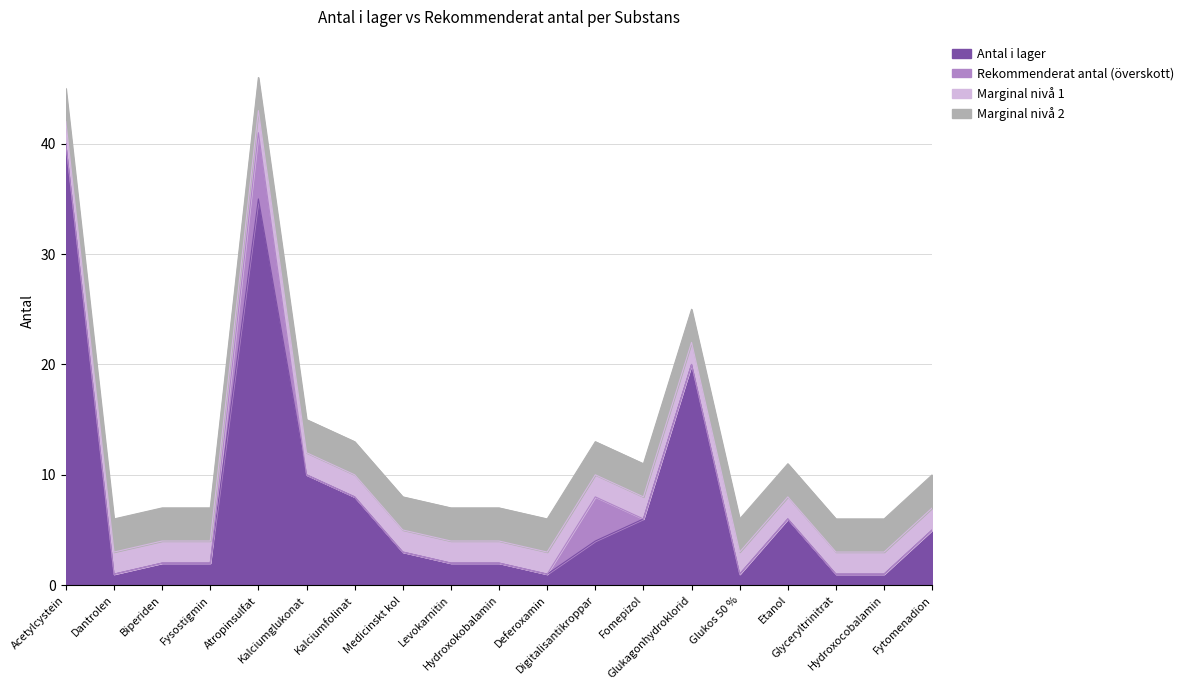

Does the chart display data point markers on the line(s)?

No